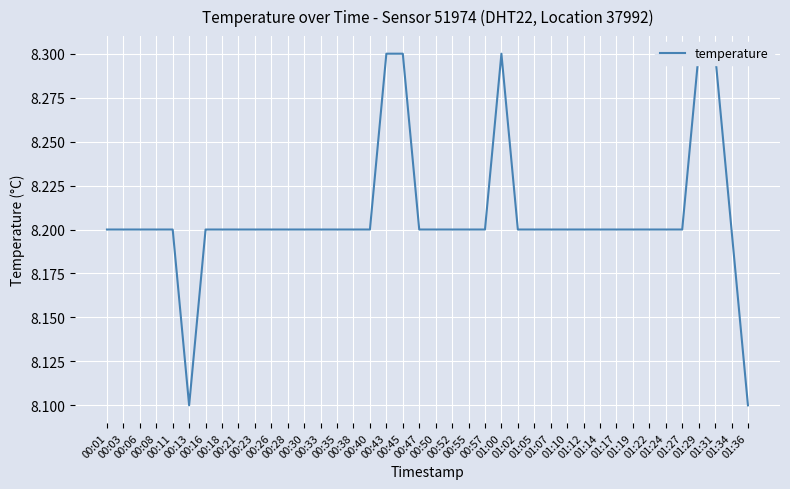

Which category has the highest value across all series?

00:43